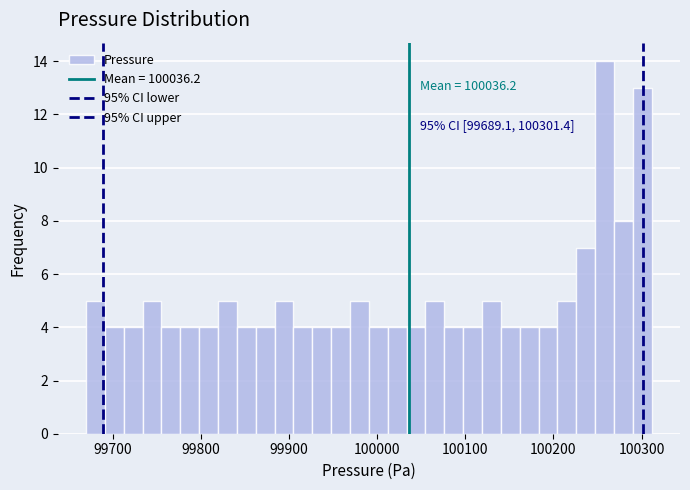

Around what value on the x-axis is the tallest bar? Give the approximate position of its centre, as read against the axis.

100260